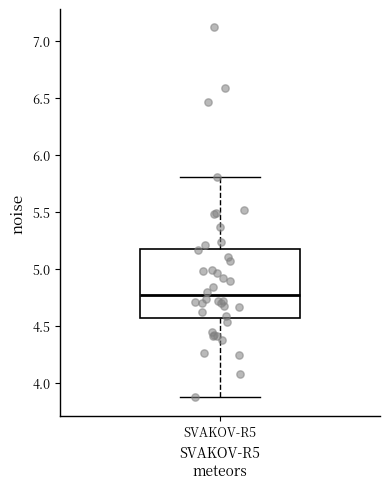

Transcribe this box plot: give where the median line is, the range the box spans, and where the two whiskers end, as read against the y-axis. The values are not printed on the chart, so give them approximately, as read against the axis.

median 4.75, box 4.55 to 5.20, whiskers 3.90 to 5.80